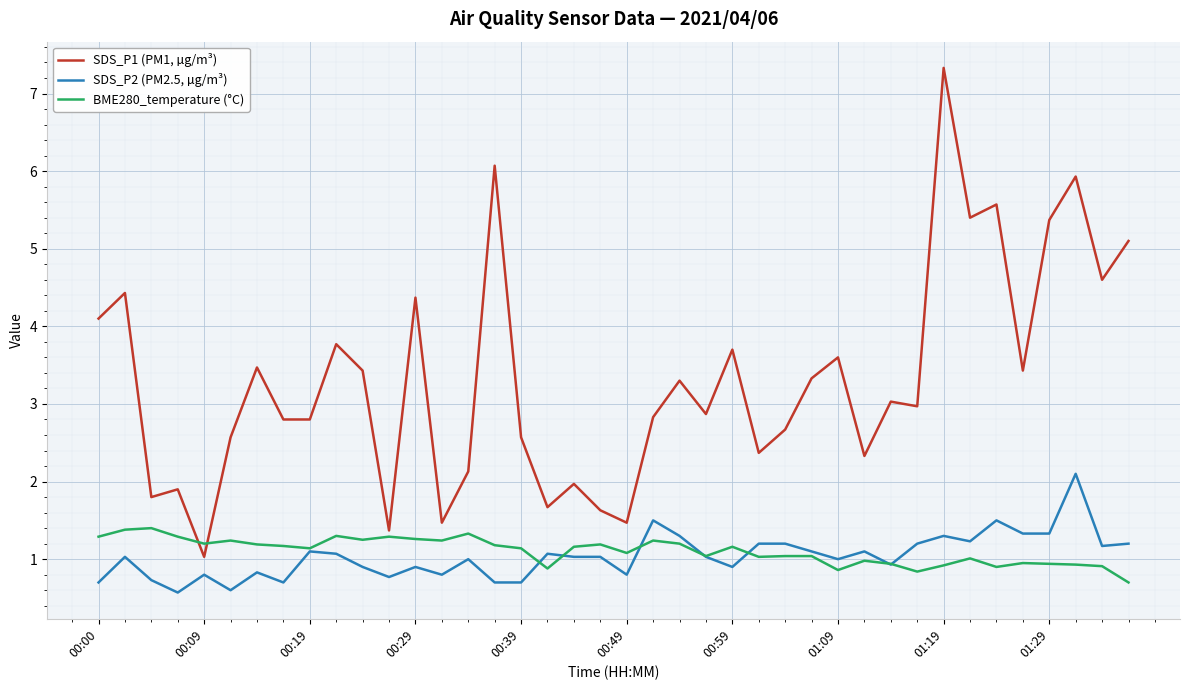

Which series has the largest range (max minus min)?

SDS_P1 (PM1, µg/m³)